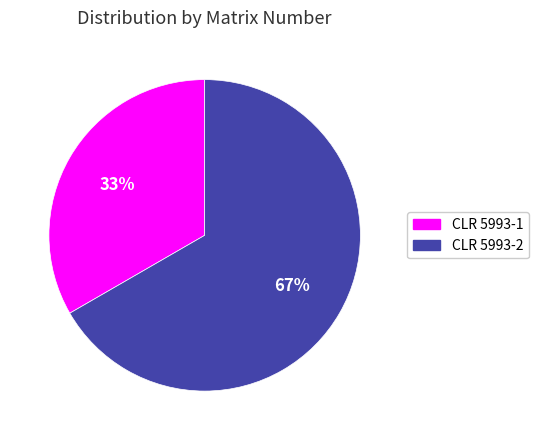

To the nearest percent, what is the average slice percentage?

50%